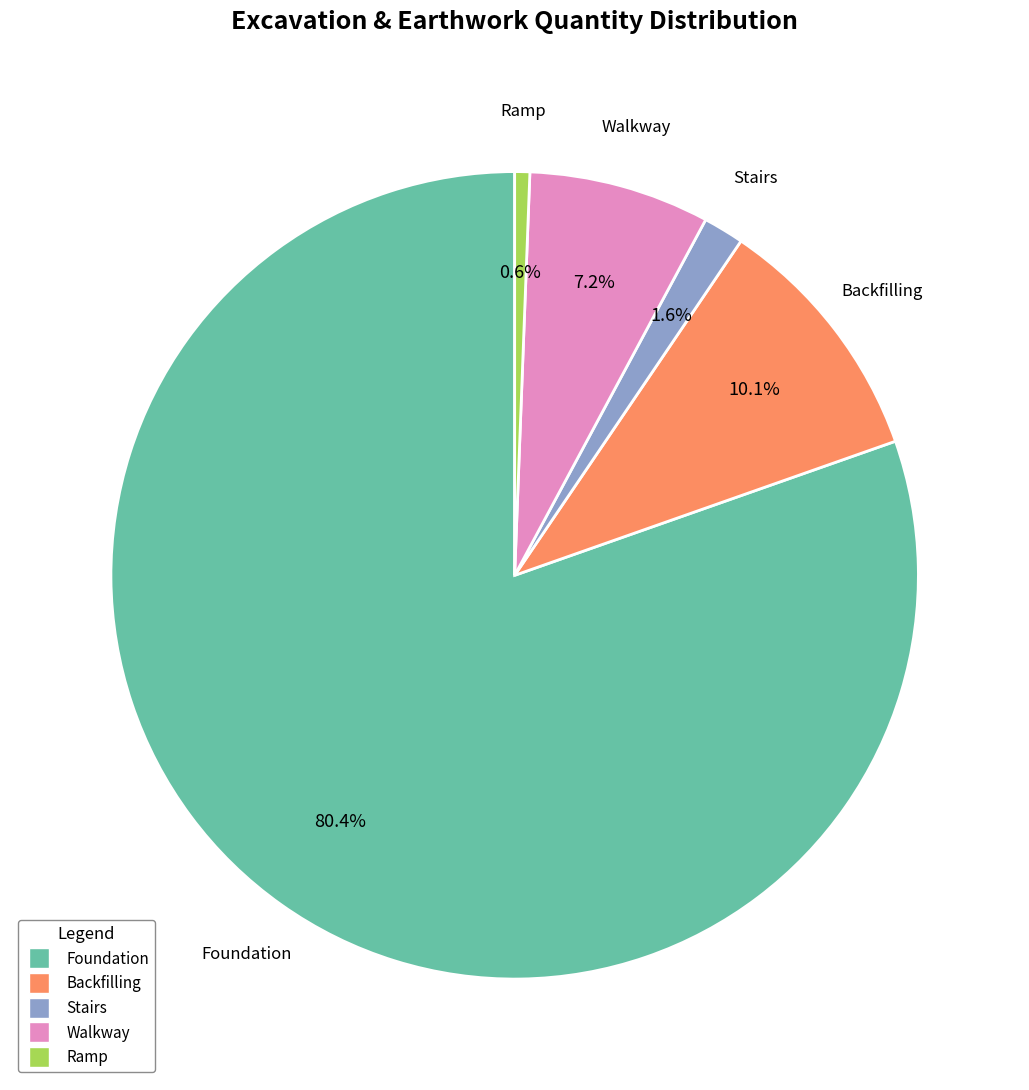

To the nearest percent, what is the difference between the Foundation and Walkway slice percentages?

73%